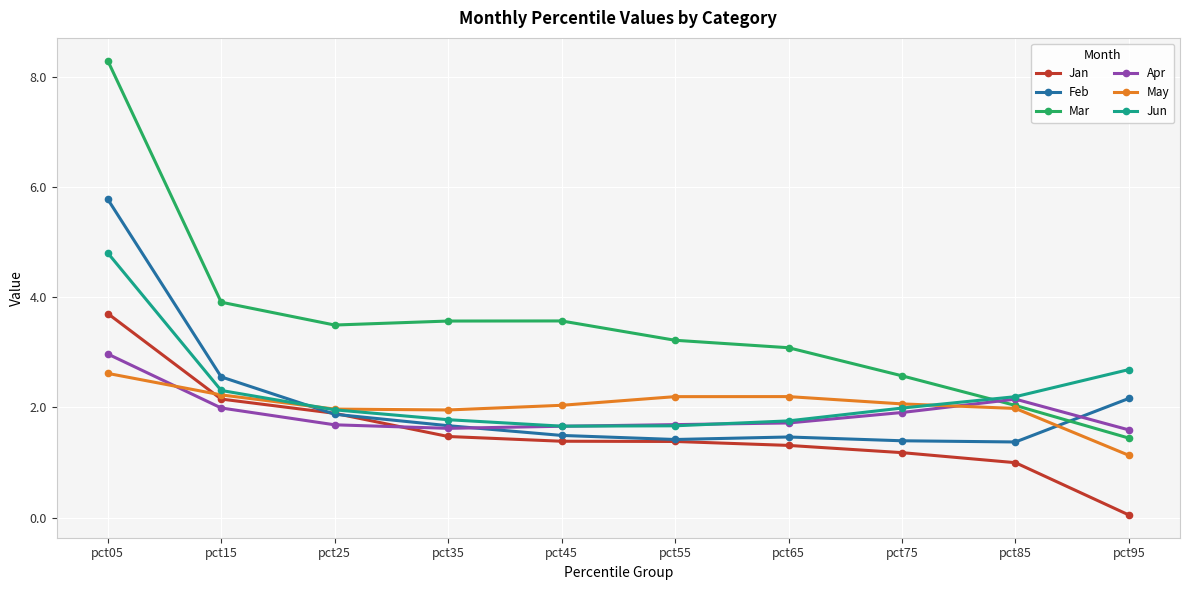

After their last crossing, which series has the higher values: Apr or Jan?

Apr